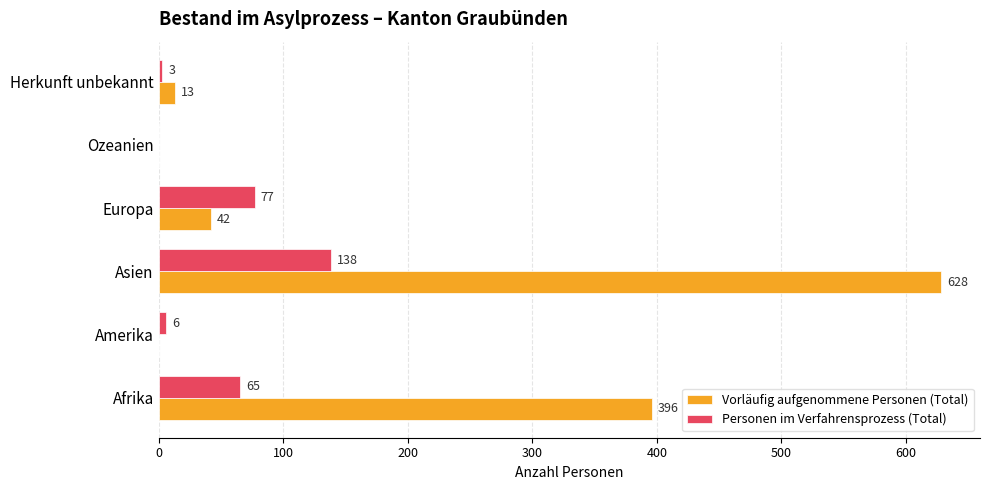

How many data points does each series have?

6